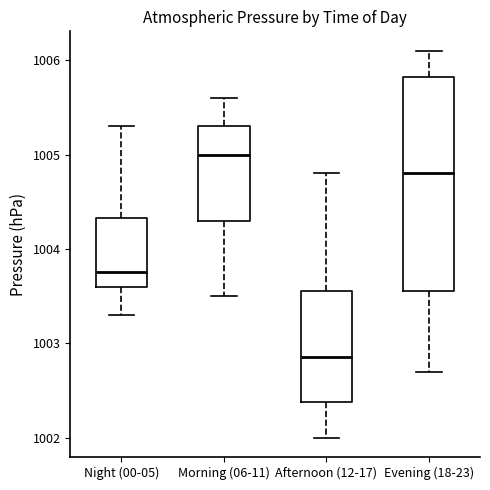

Reading left to right, read every box against the y-axis: the position of its median line, the range the box covers, and the ends of its whiskers. The values are not printed on the chart, so give them approximately, as read against the axis.

Night (00-05): median 1003.8, box 1003.6 to 1004.3, whiskers 1003.3 to 1005.3
Morning (06-11): median 1005.0, box 1004.3 to 1005.3, whiskers 1003.5 to 1005.6
Afternoon (12-17): median 1002.9, box 1002.4 to 1003.6, whiskers 1002.0 to 1004.8
Evening (18-23): median 1004.8, box 1003.6 to 1005.8, whiskers 1002.7 to 1006.1